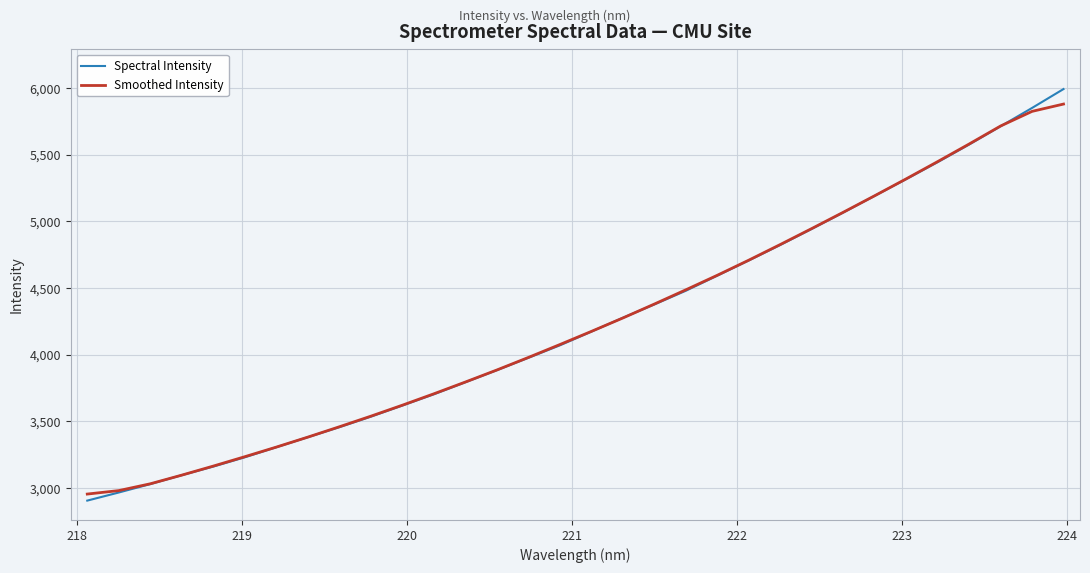

Which series has the widest spread of values?

Spectral Intensity